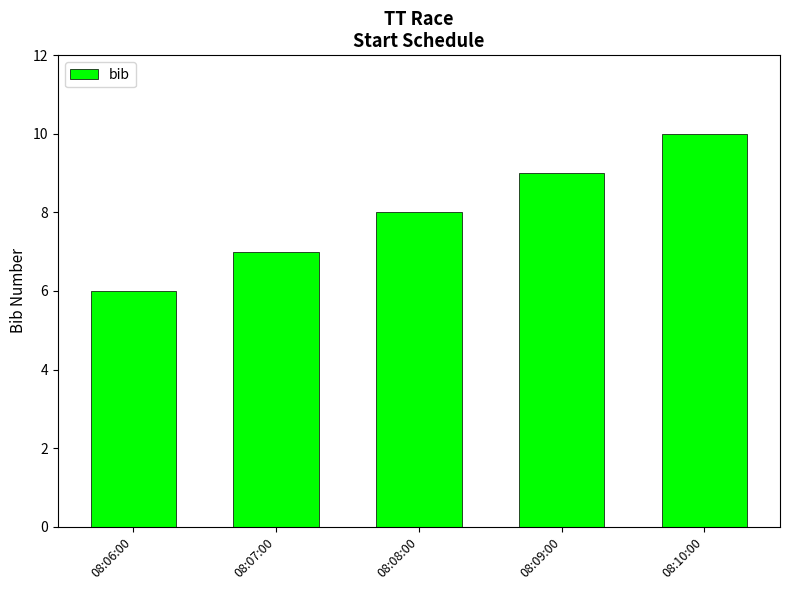

What position from the left is 08:09:00?

4